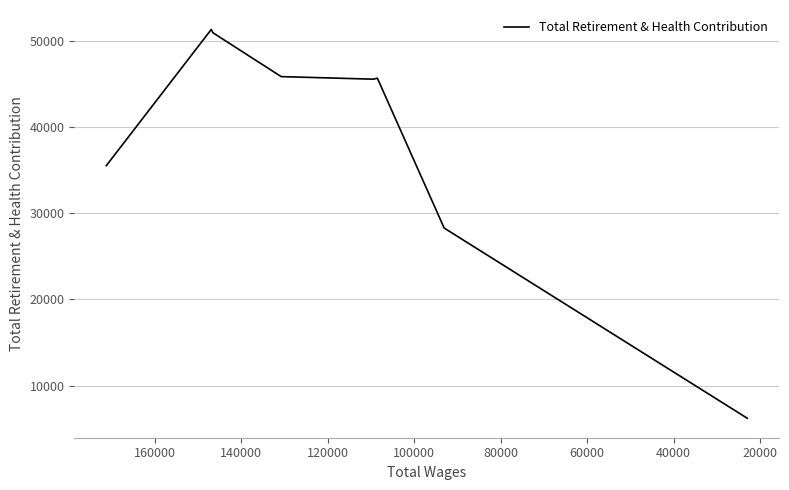

True or false: the data shows 9797 at 140000.

False